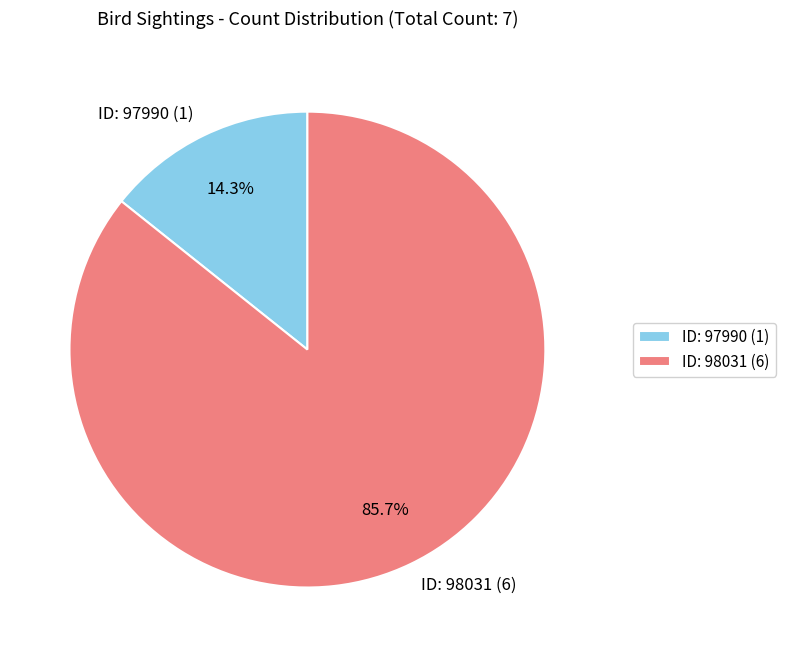

How many segments does this pie chart have?

2